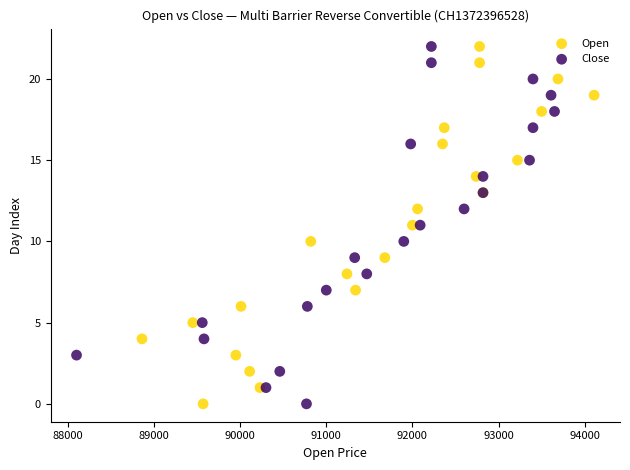

What are all the series names shown in the legend?

Open, Close